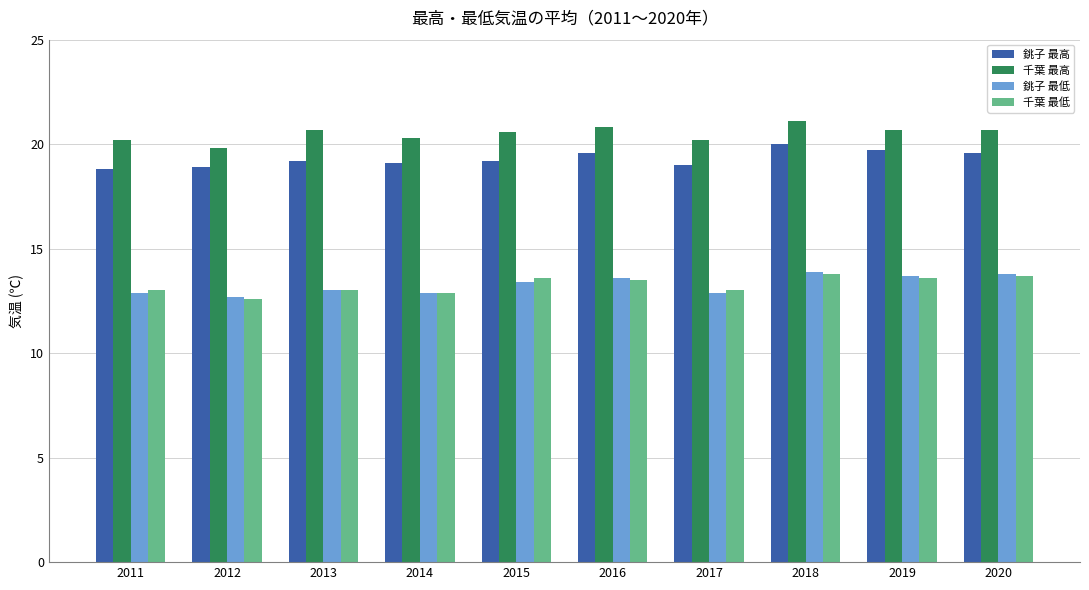

The value of 銚子 最高 at 2019 is 19.7. True or false?

True